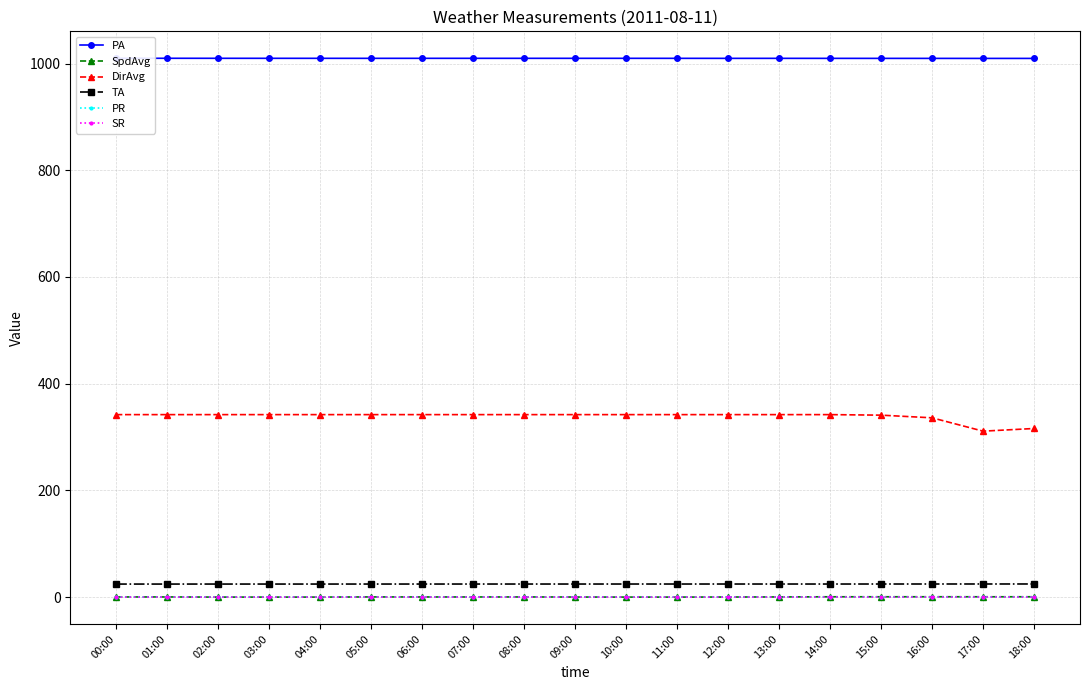

Count the number of categories in the chart.

19